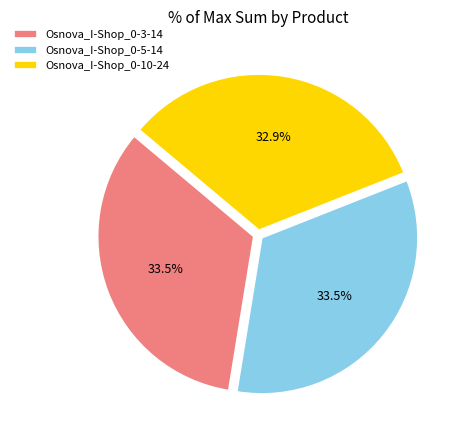

Combined, what portion of the pie is Osnova_I-Shop_0-10-24 and Osnova_I-Shop_0-3-14?

66.5%